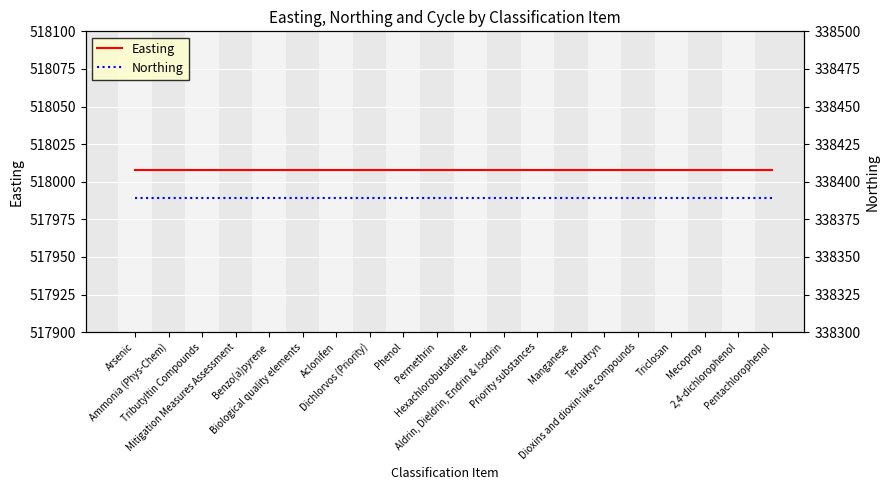

Between Dichlorvos (Priority) and Manganese, which is larger?

Dichlorvos (Priority)